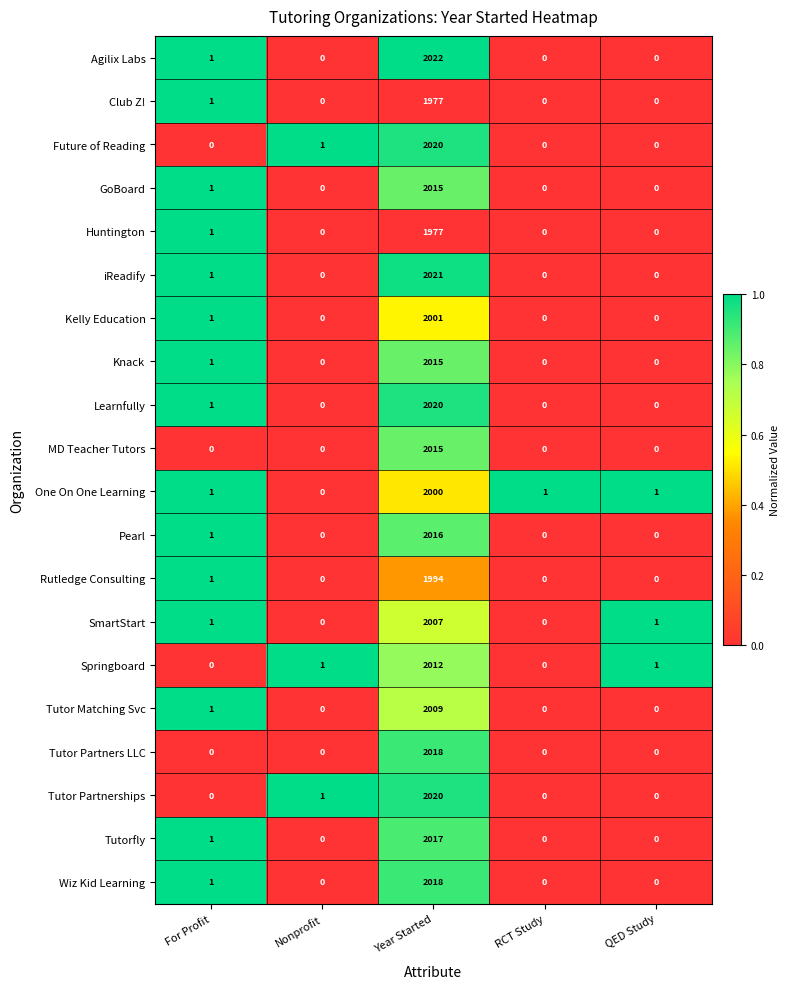

Which series has the widest spread of values?

Agilix Labs